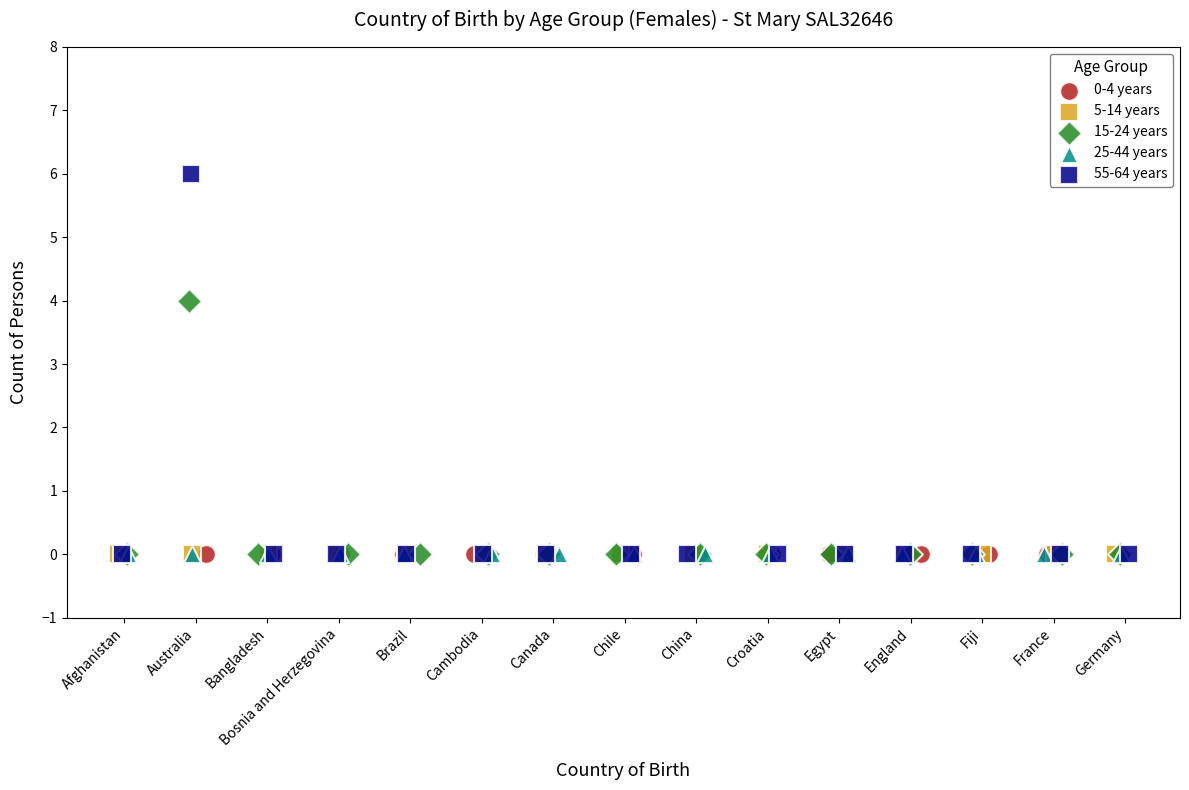

Which series contains the highest Y value?

55-64 years